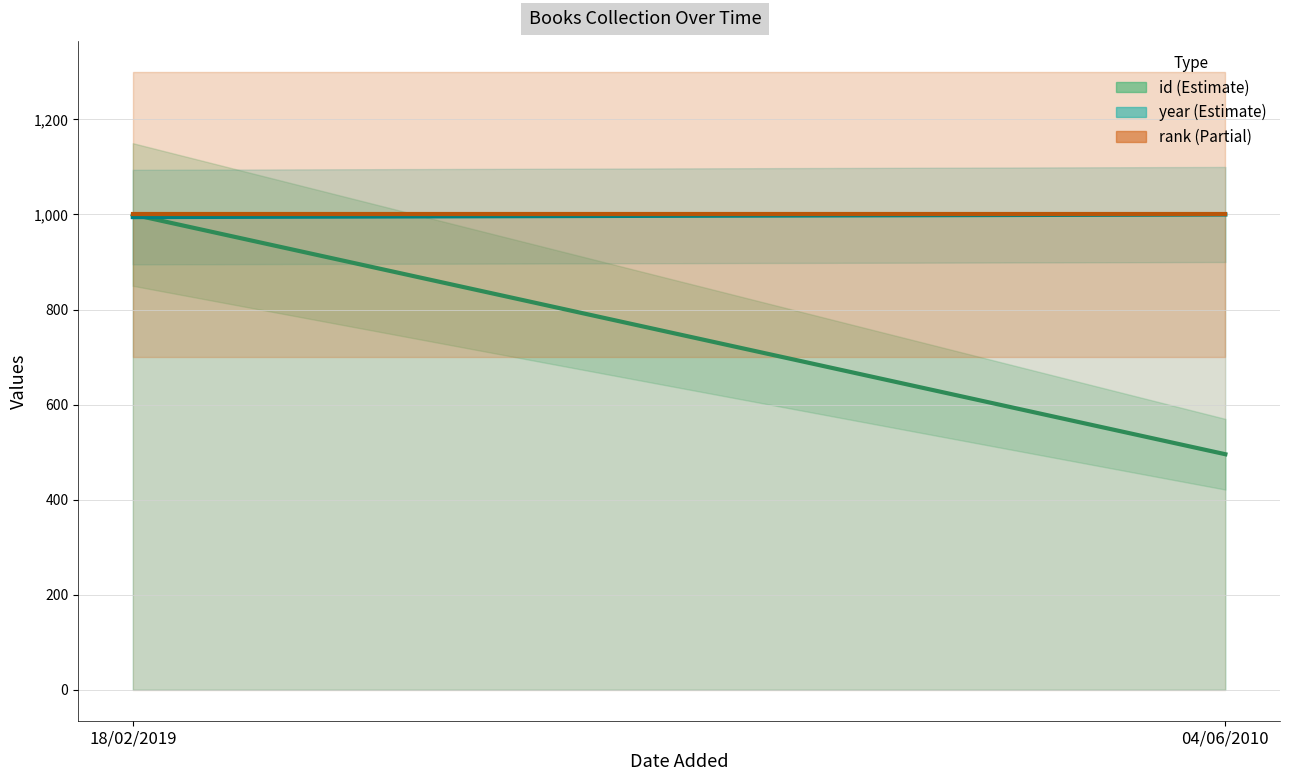

Where is rank nearest to the value 1000?

18/02/2019